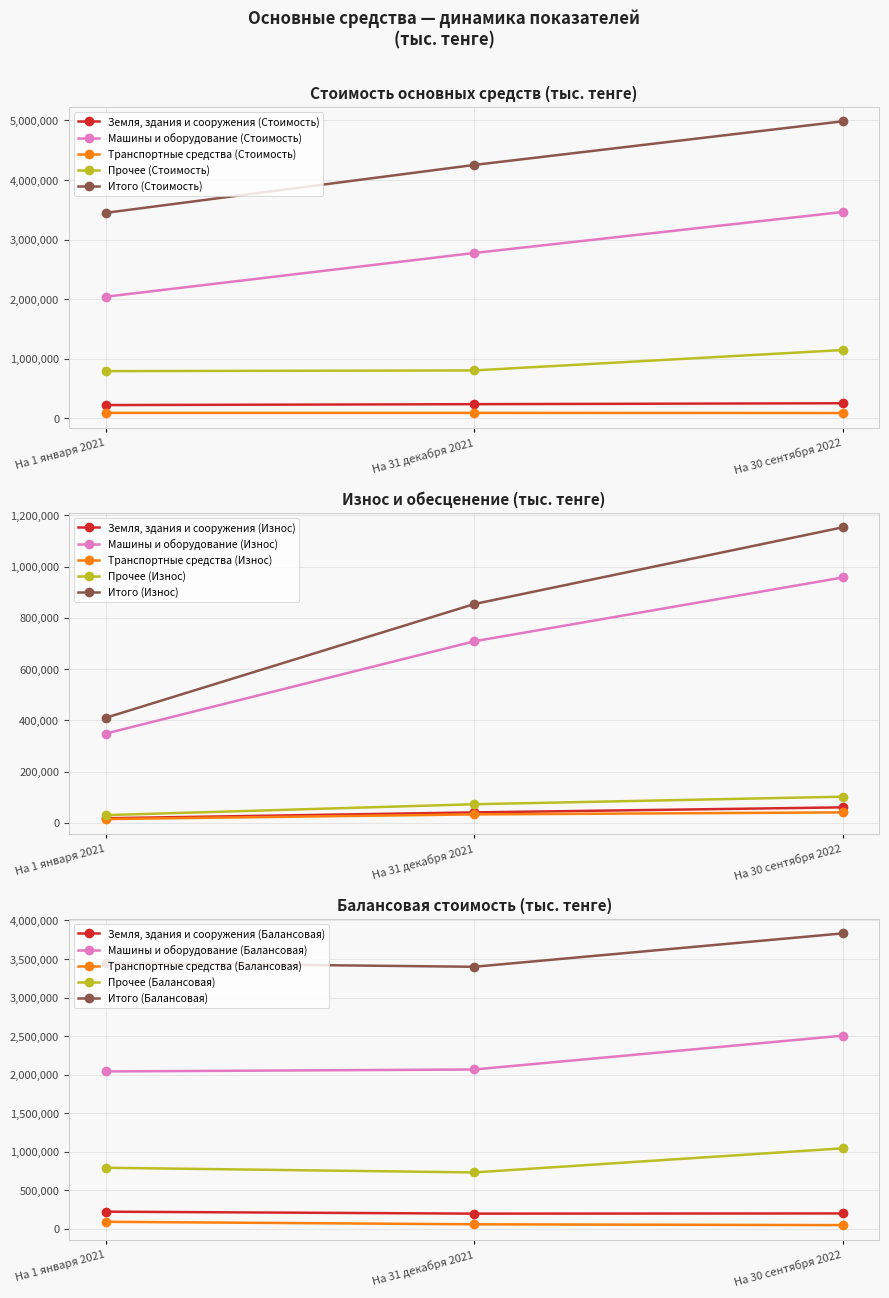

How many data points in Итого (Стоимость) are less than 4252976?

1